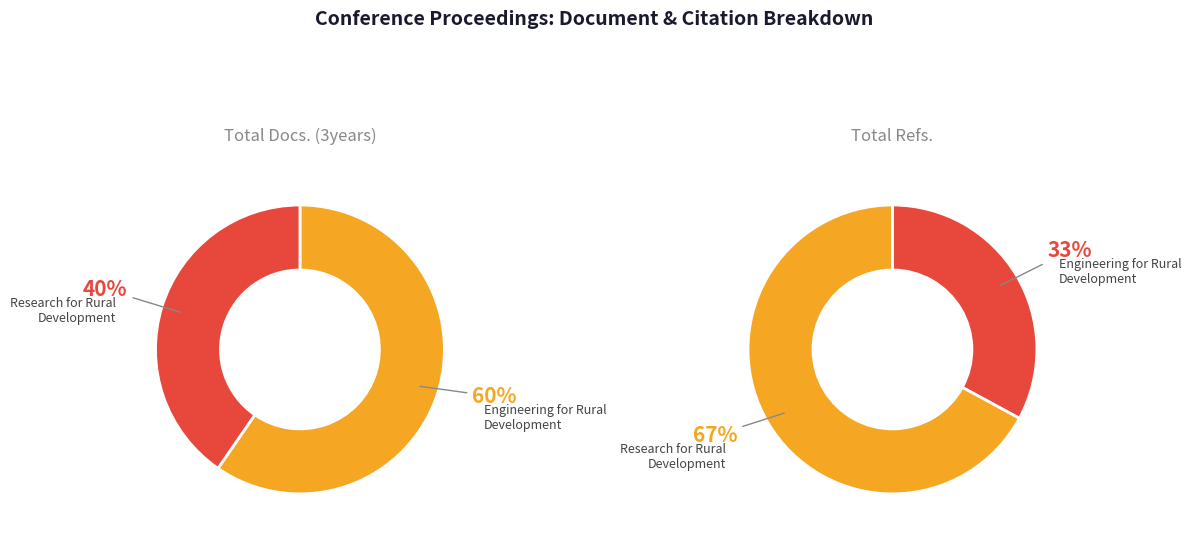

Does Research for Rural Development account for over 50% of the chart?

No